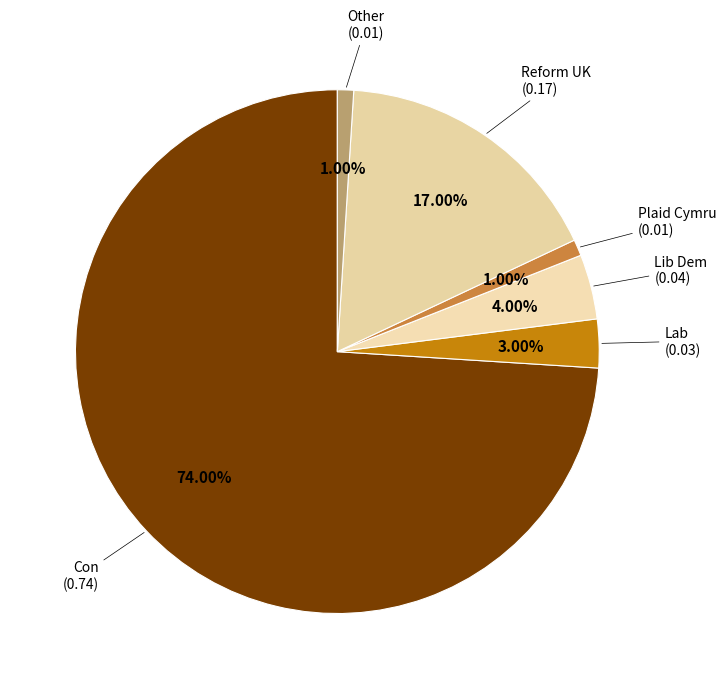

How many segments does this pie chart have?

6